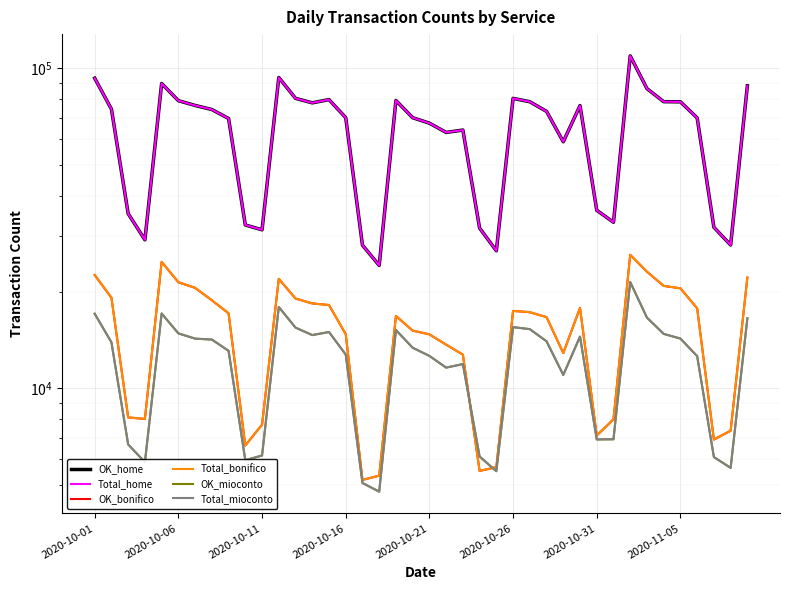

True or false: Total_bonifico and OK_bonifico intersect in this chart.

False